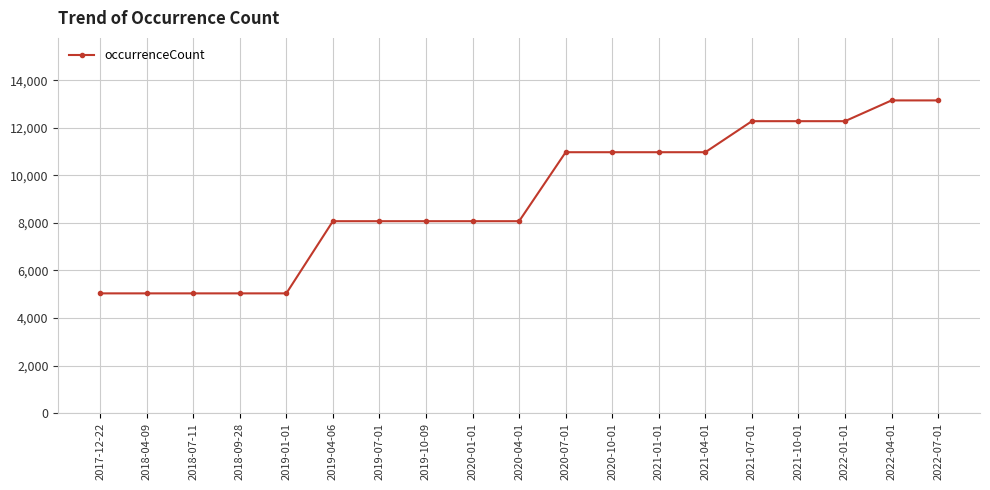

What position from the right is 2017-12-22?

19